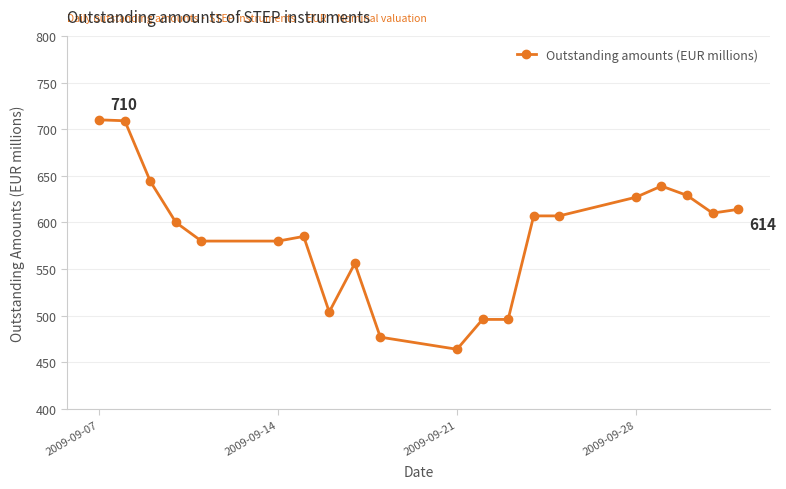

What is the greatest value displayed?

710